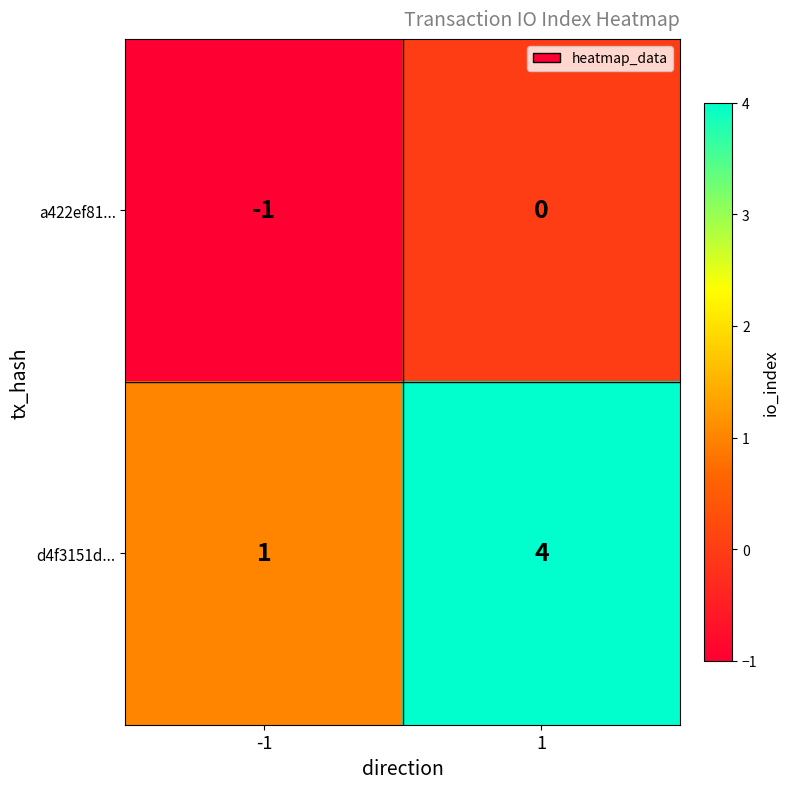

Rank the series by their average value, from highest to lowest.

d4f3151d..., a422ef81...